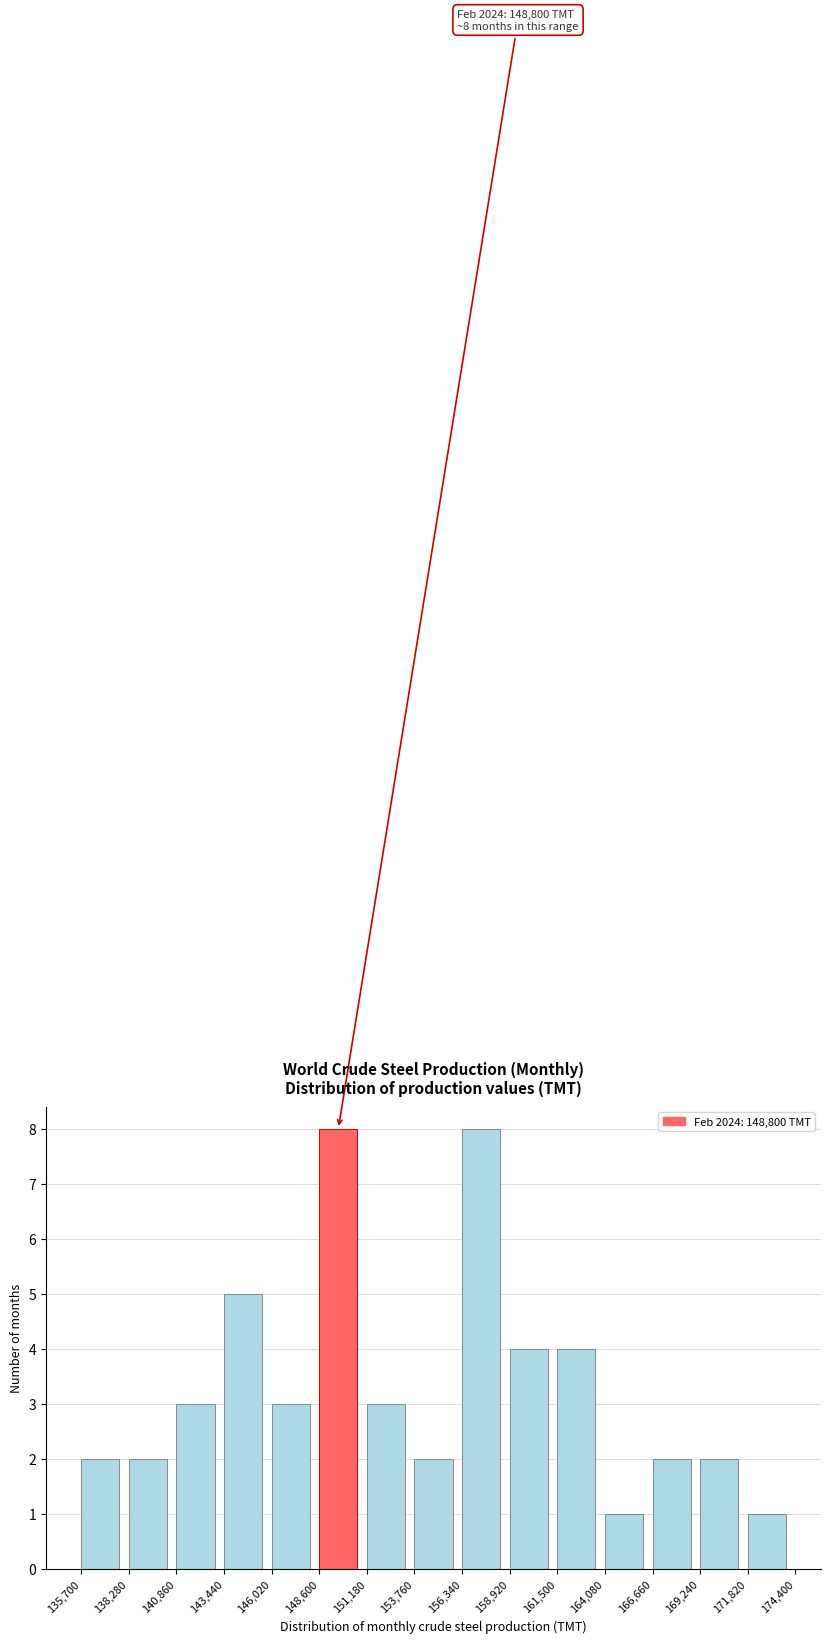

Reading left to right, extract all data points from this chart.

135,700=2	138,280=2	140,860=3	143,440=5	146,020=3	148,600=8	151,180=3	153,760=2	156,340=8	158,920=4	161,500=4	164,080=1	166,660=2	169,240=2	171,820=1